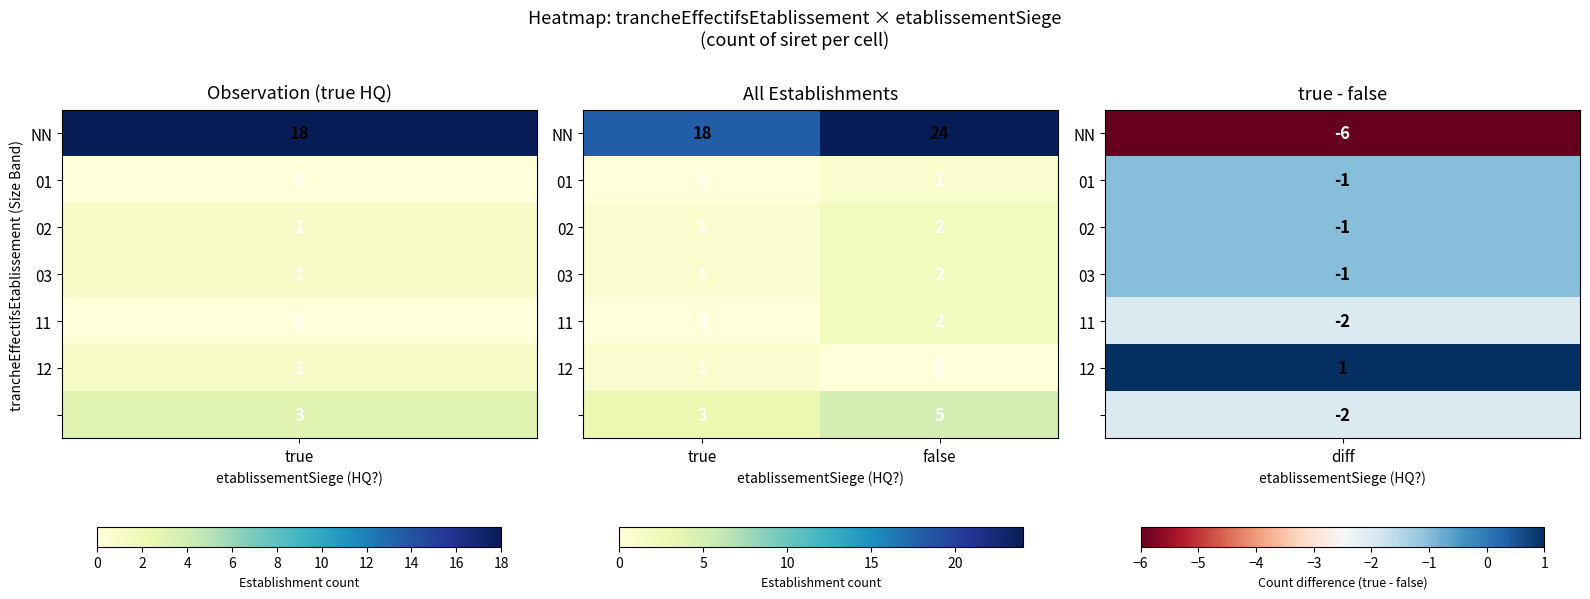

How many data points does each series have?

2